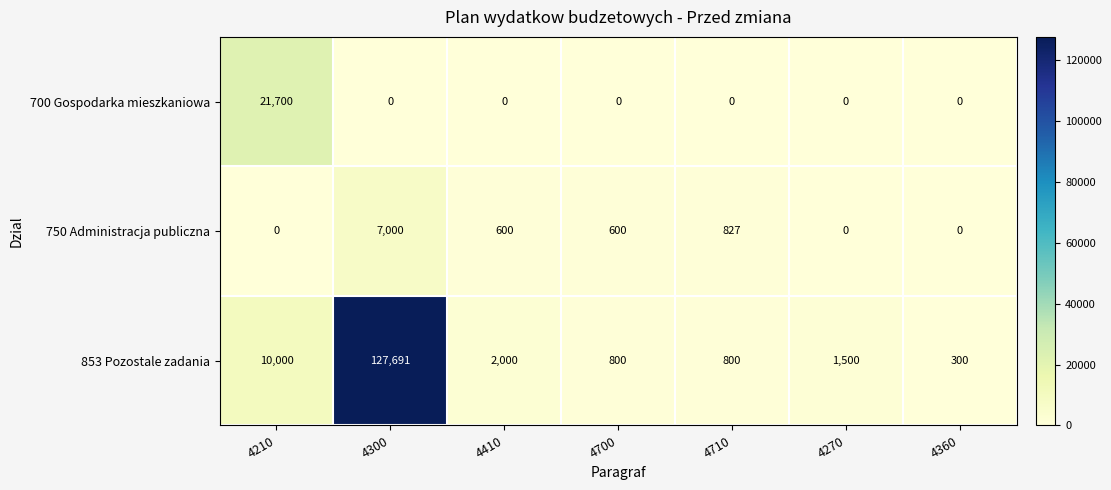

Which series has the largest range (max minus min)?

853 Pozostale zadania